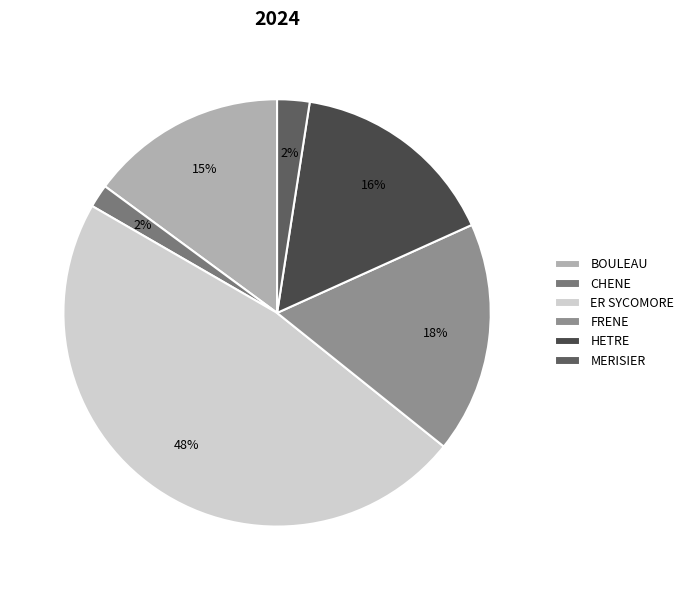

Is there any slice that represents more than half of the pie?

No